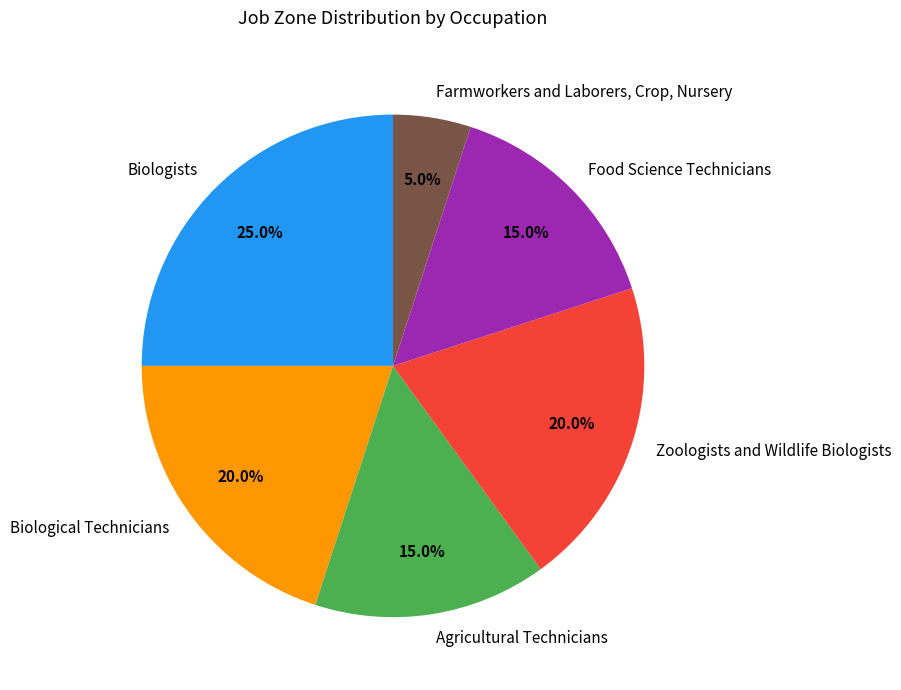

What percentage is the Farmworkers and Laborers, Crop, Nursery slice, to the nearest percent?

5%